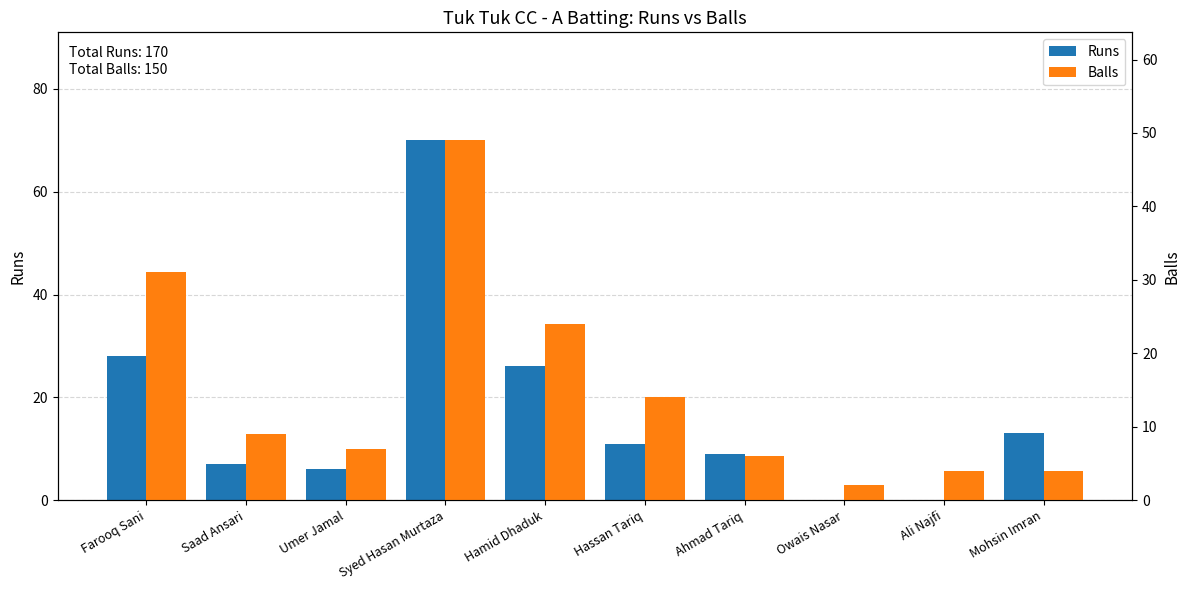

Which has a higher value, Hassan Tariq or Owais Nasar?

Hassan Tariq